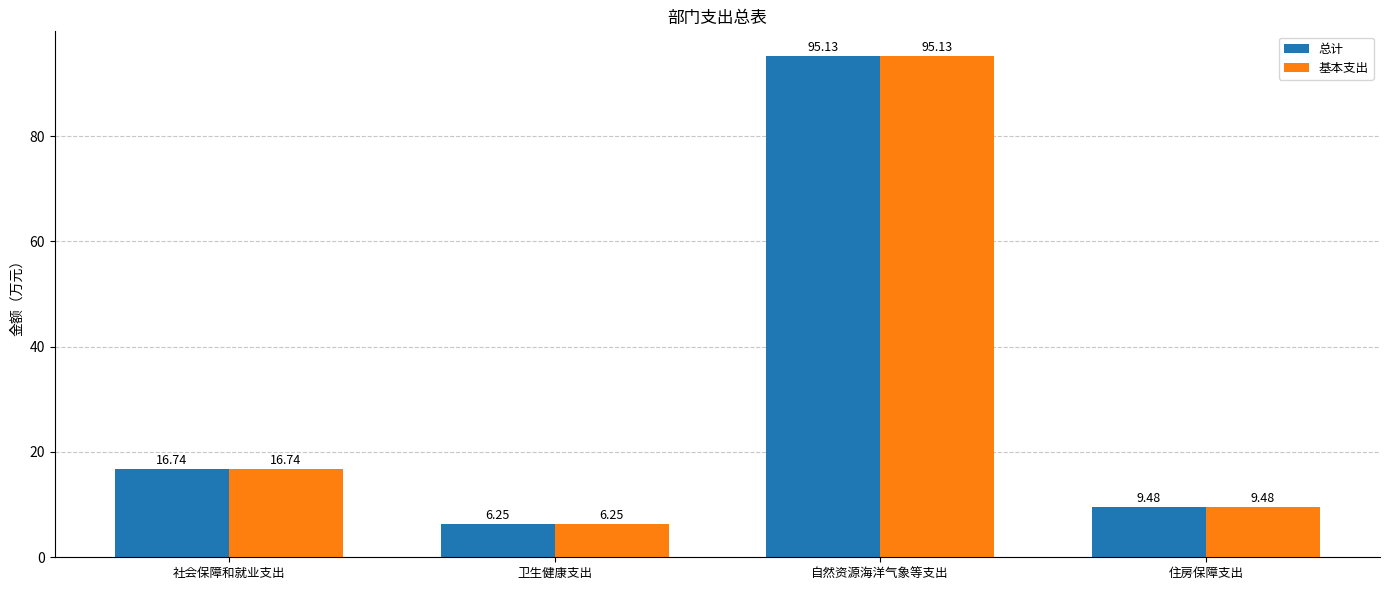

True or false: 总计 has a value of 16.7 at 社会保障和就业支出.

True